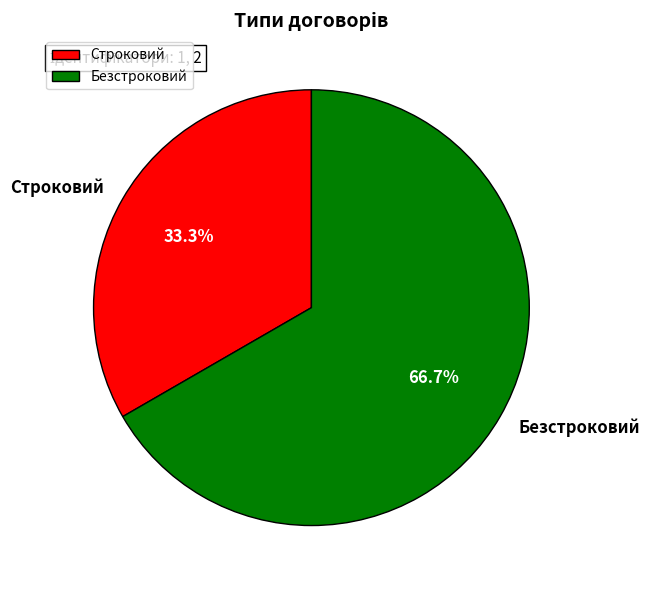

Does Безстроковий account for over 50% of the chart?

Yes